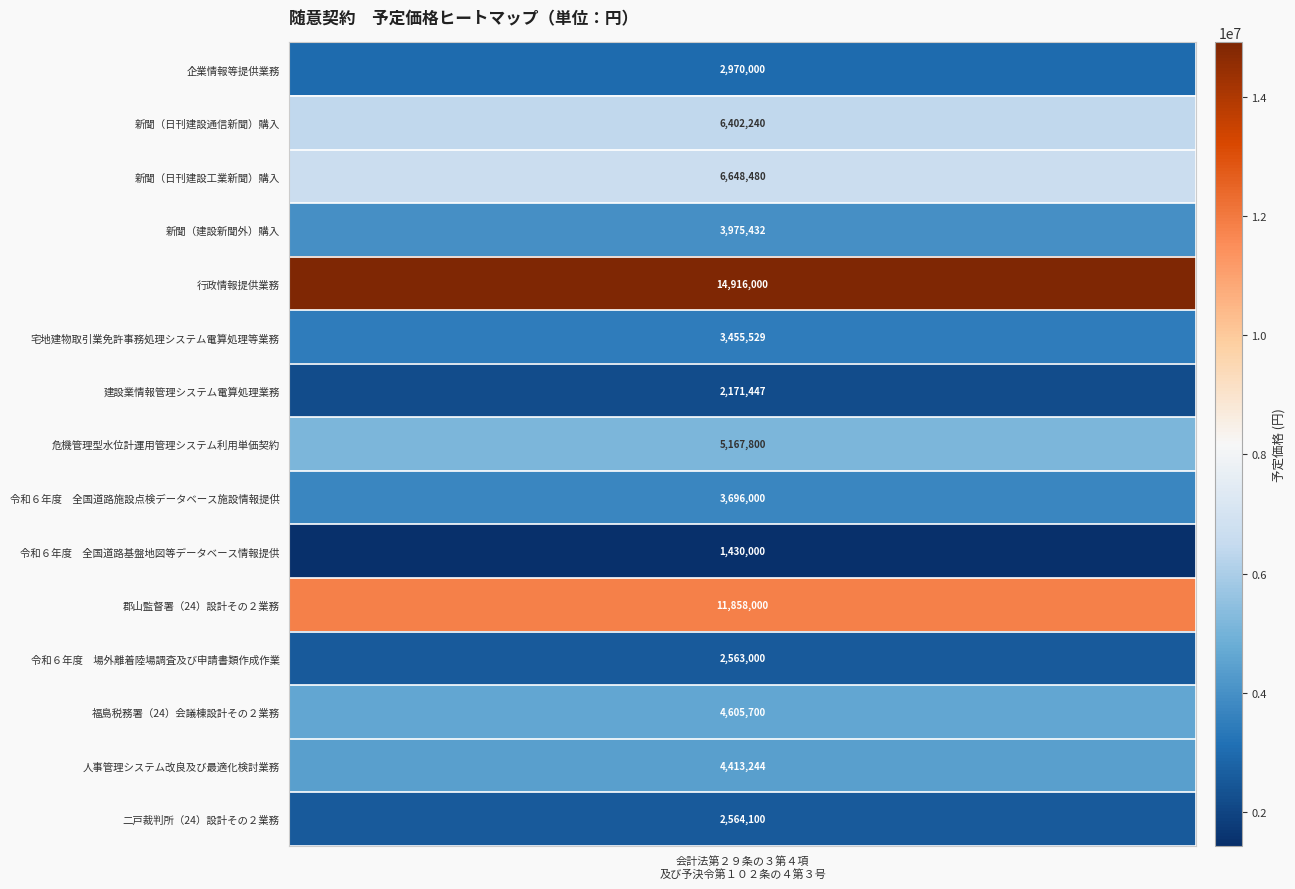

What is the difference between the maximum and minimum values?

13486000